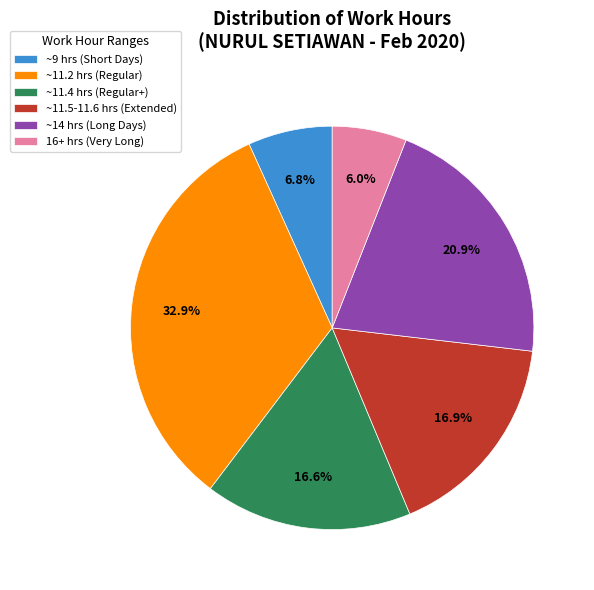

Between ~14 hrs (Long Days) and ~11.4 hrs (Regular+), which is larger?

~14 hrs (Long Days)